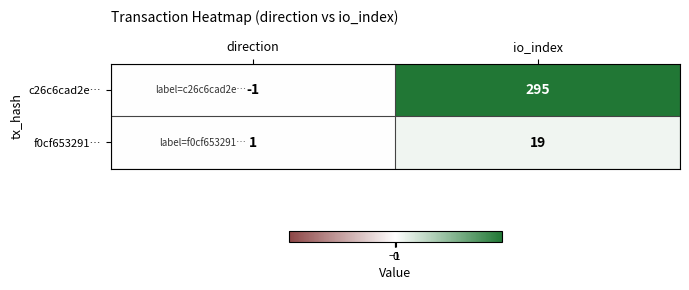

Reading left to right, extract all data points from this chart.

c26c6cad2e…: -1	295
f0cf653291…: 1	19